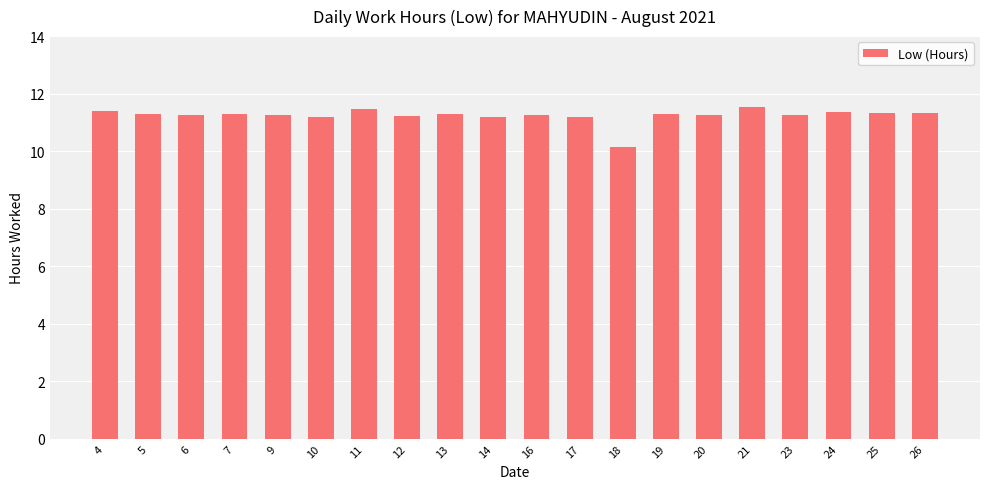

What is the value of the 9th bar from the left?

11.3